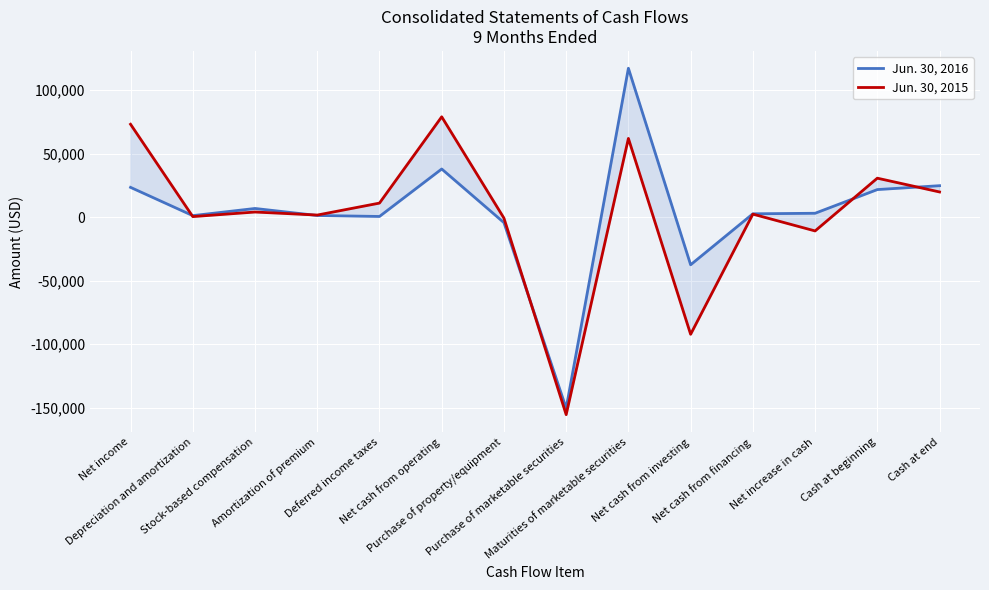

Rank the categories by Jun. 30, 2015 value from highest to lowest.

Net cash from operating, Net income, Maturities of marketable securities, Cash at beginning, Cash at end, Deferred income taxes, Stock-based compensation, Net cash from financing, Amortization of premium, Depreciation and amortization, Purchase of property/equipment, Net increase in cash, Net cash from investing, Purchase of marketable securities